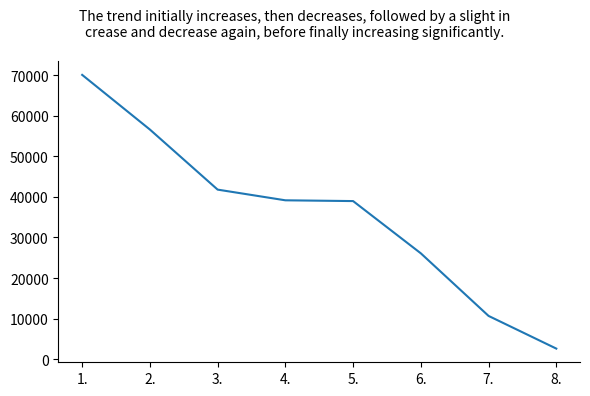

What is the smallest value displayed?

2603